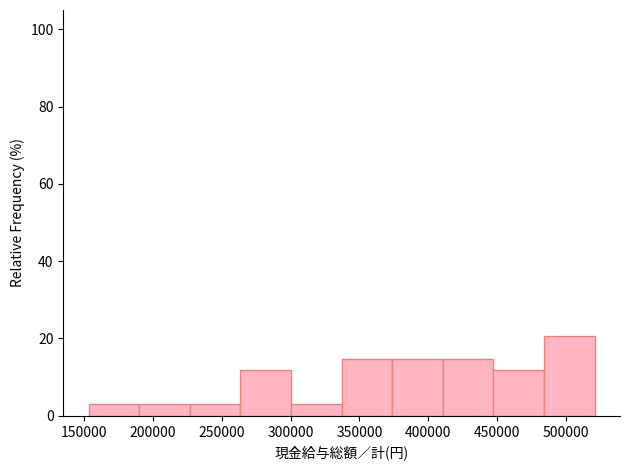

Reading left to right, transcribe this chart: for each bar, give the range it covers on the x-axis and its height. Neither the bar edges nor the heights are printed on the chart, so give them approximately, as read against the axes.

155000 to 190000: 2
190000 to 225000: 2
225000 to 265000: 2
265000 to 300000: 12
300000 to 335000: 2
335000 to 375000: 14
375000 to 410000: 14
410000 to 445000: 14
445000 to 485000: 12
485000 to 520000: 20